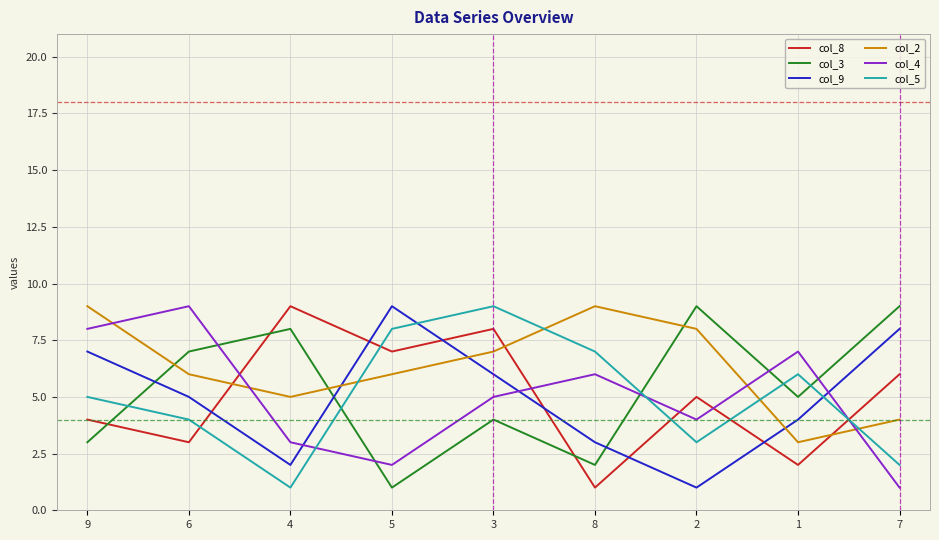

Which series has the largest total across all categories?

col_2